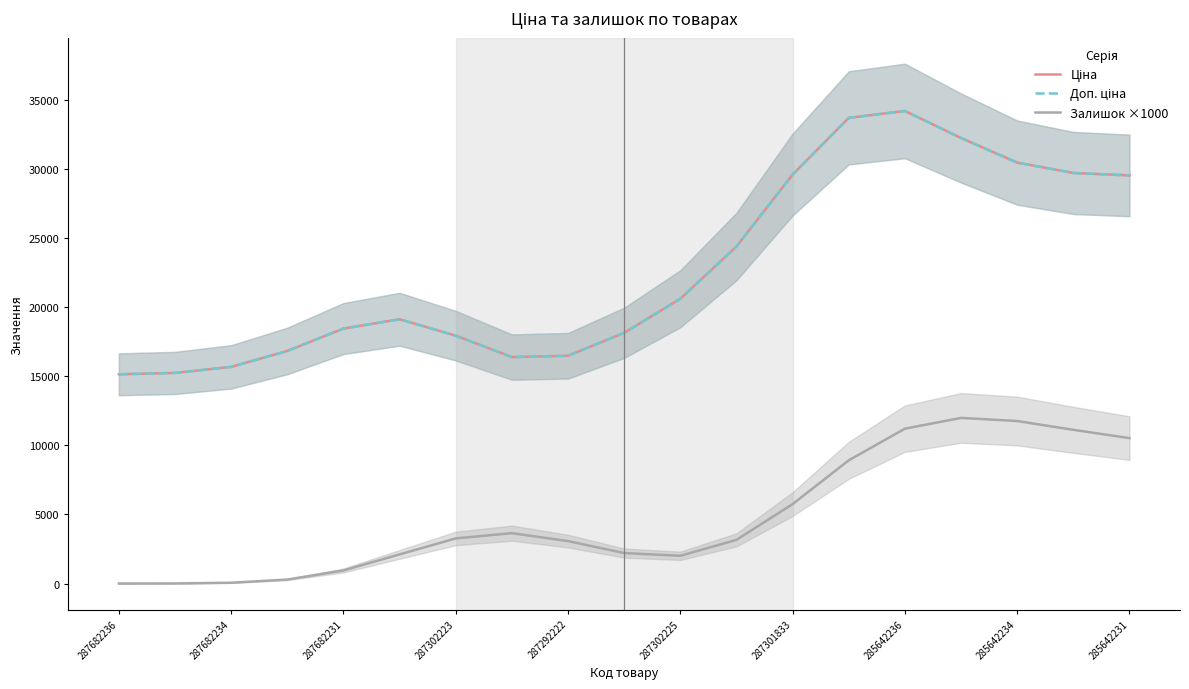

Which label corresponds to the smallest value in the chart?

287682236